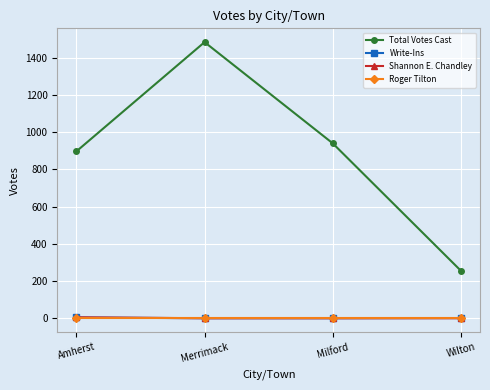

Which series has the largest total across all categories?

Total Votes Cast